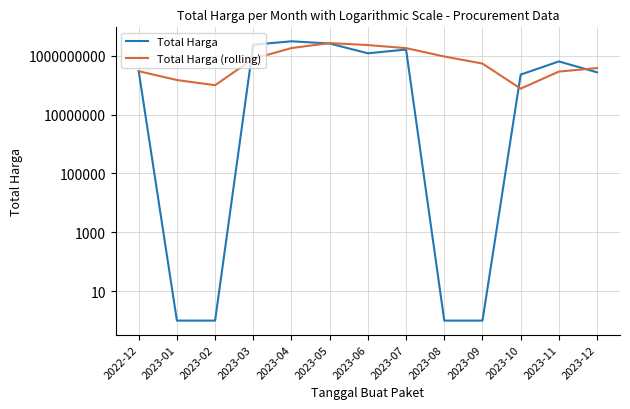

Count the number of data series in this chart.

2